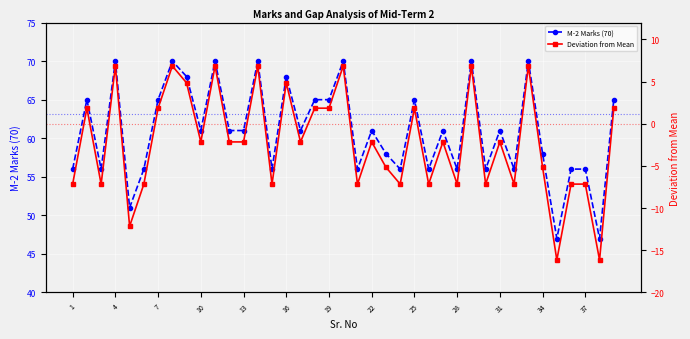

Which series has the widest spread of values?

M-2 Marks (70)